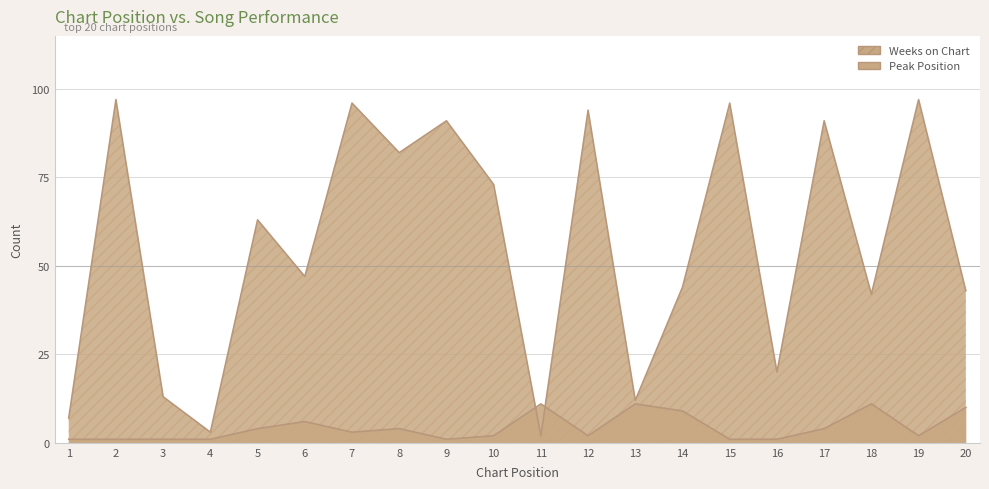

Read the Weeks on Chart value at 19.

97